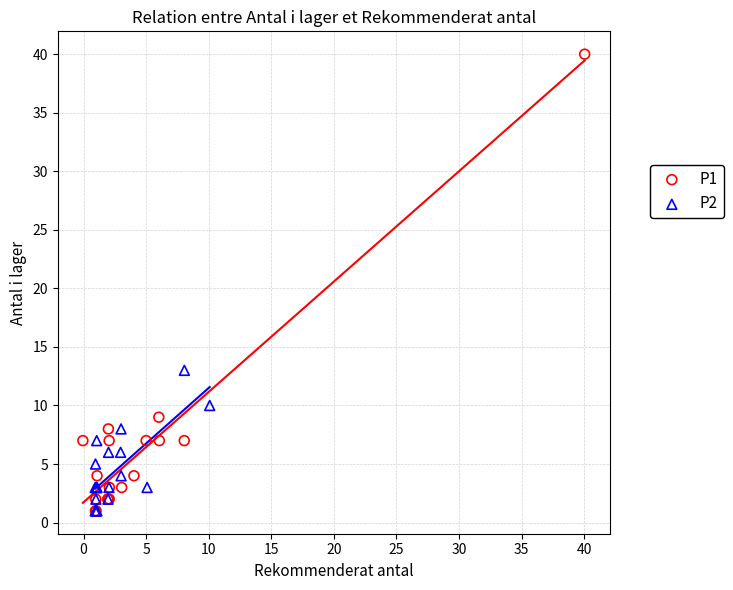

Which series has the widest spread of Y values?

P1